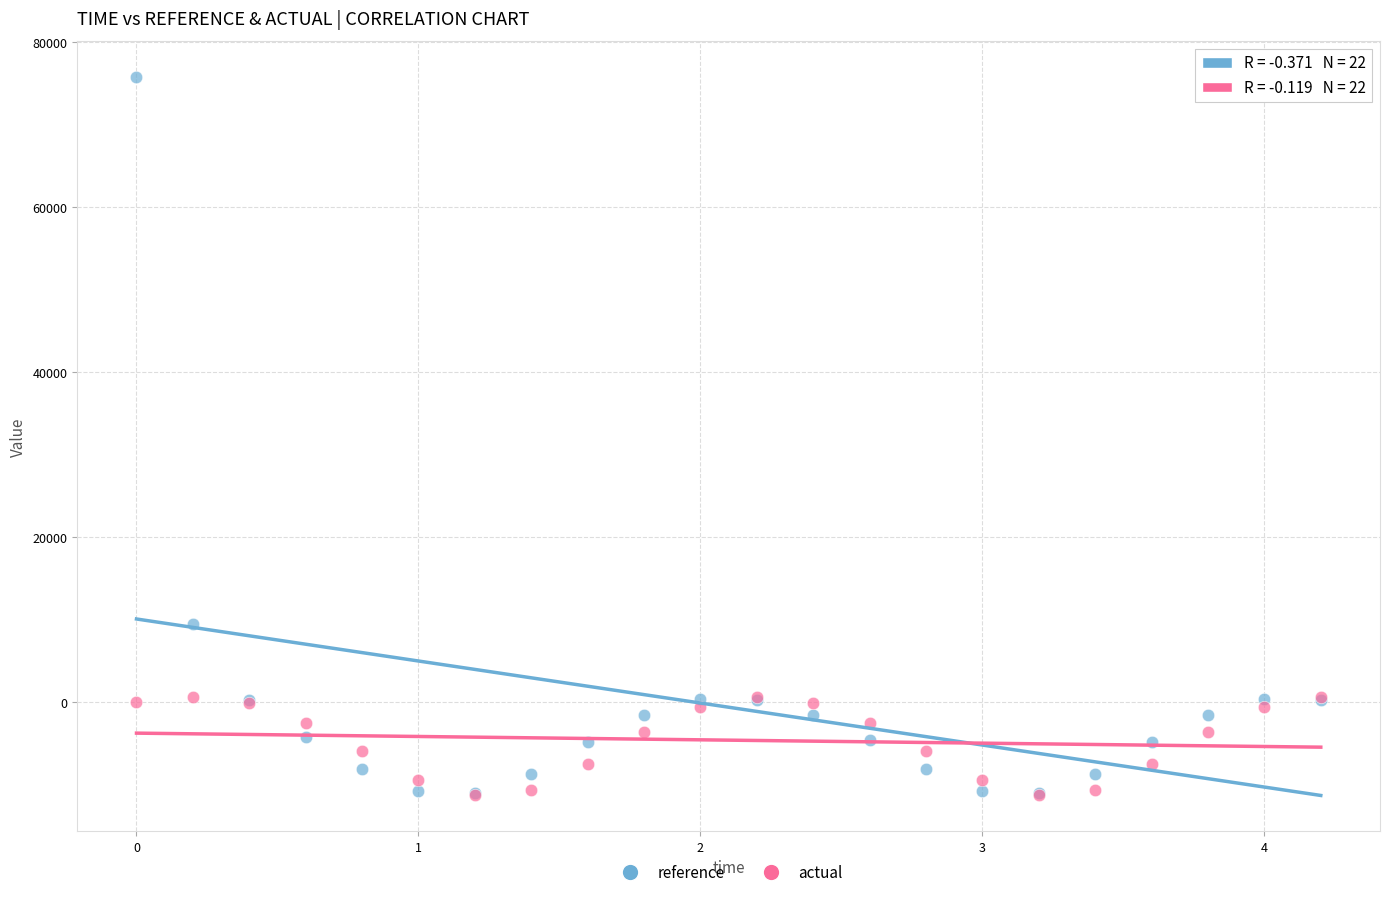

In the reference series, what Y value is closest to 32370?

9456.7